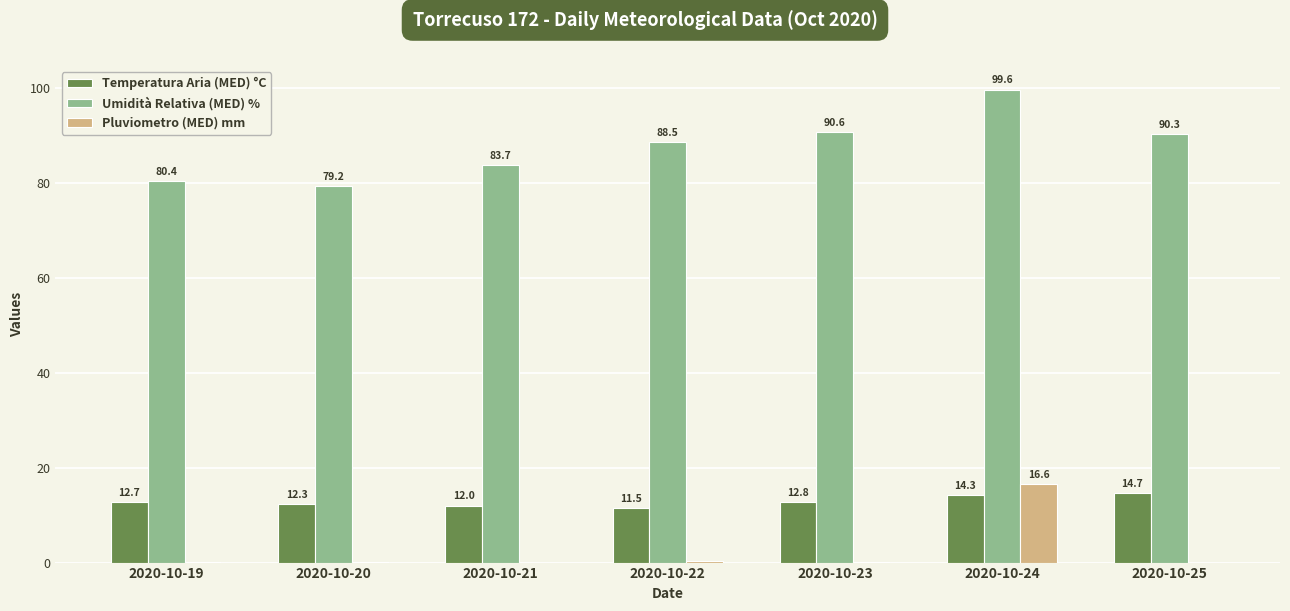

Which series has the largest total across all categories?

Umidità Relativa (MED) %